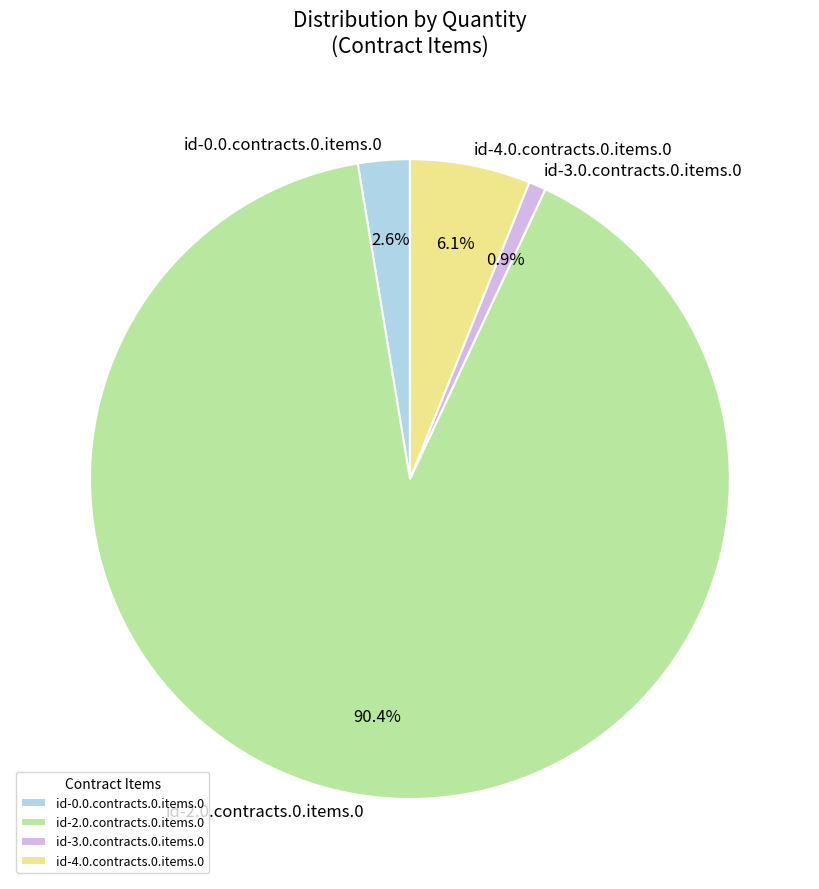

What percentage is the id-2.0.contracts.0.items.0 slice, to the nearest percent?

90%